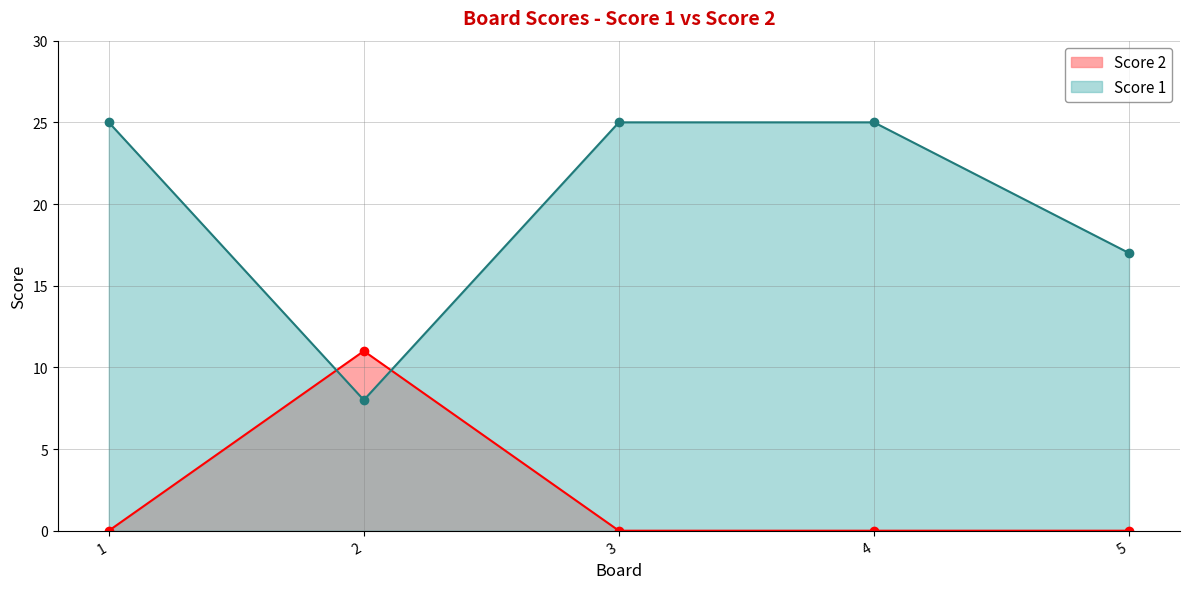

In Score 2, how many points are higher than both neighbors (excluding endpoints)?

1